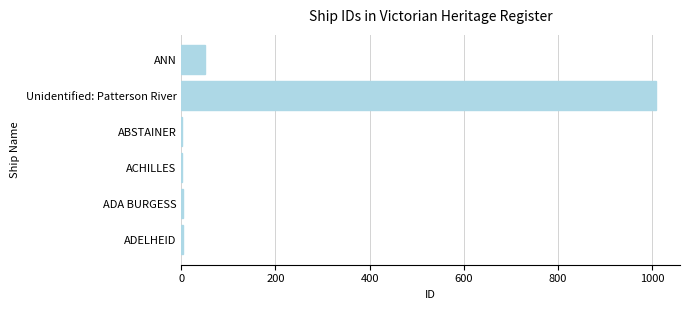

Count the number of categories in the chart.

6